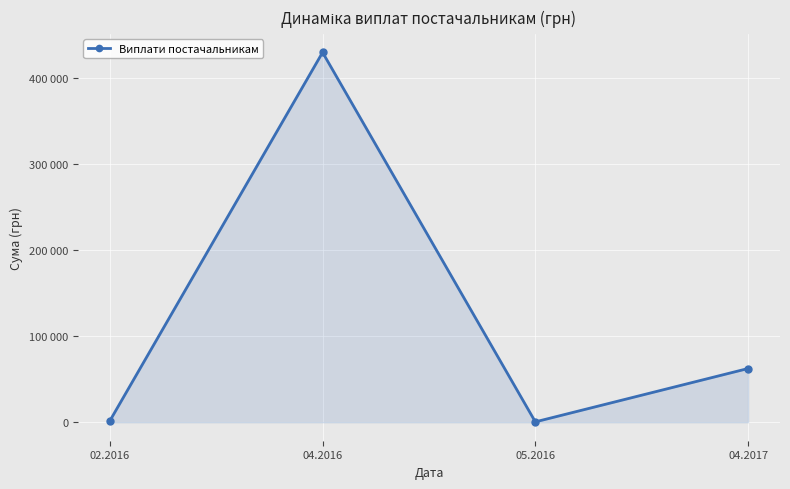

Does the chart have visible grid lines?

Yes